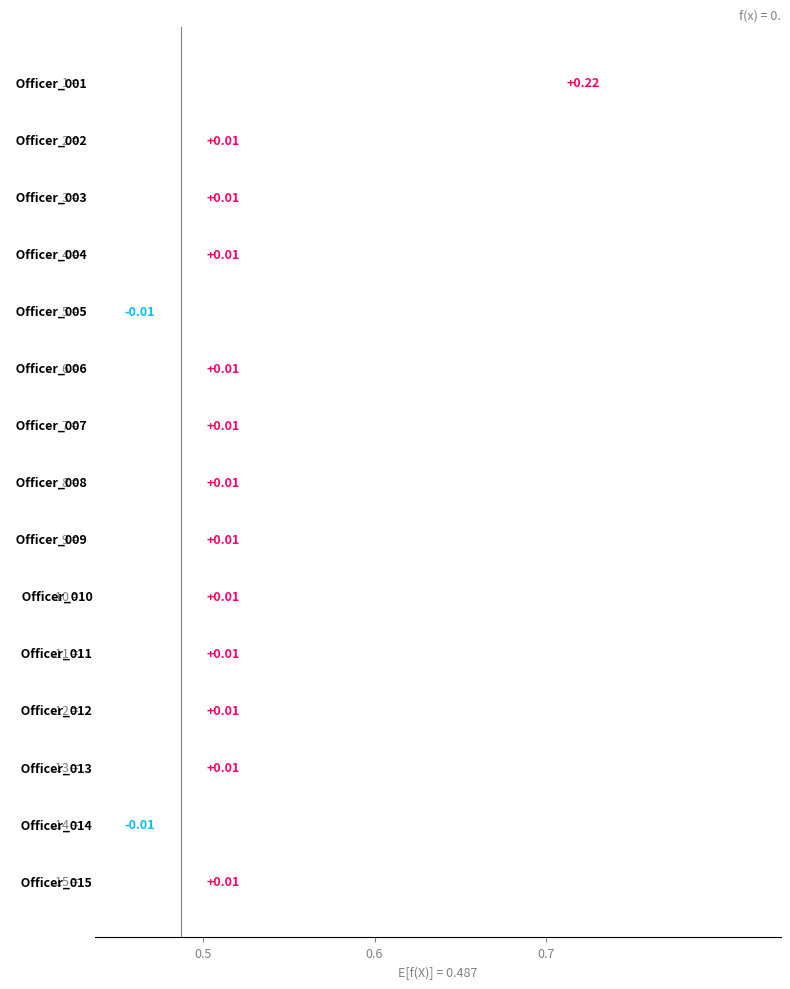

Is it true that the value at 11 is 0.0?

False